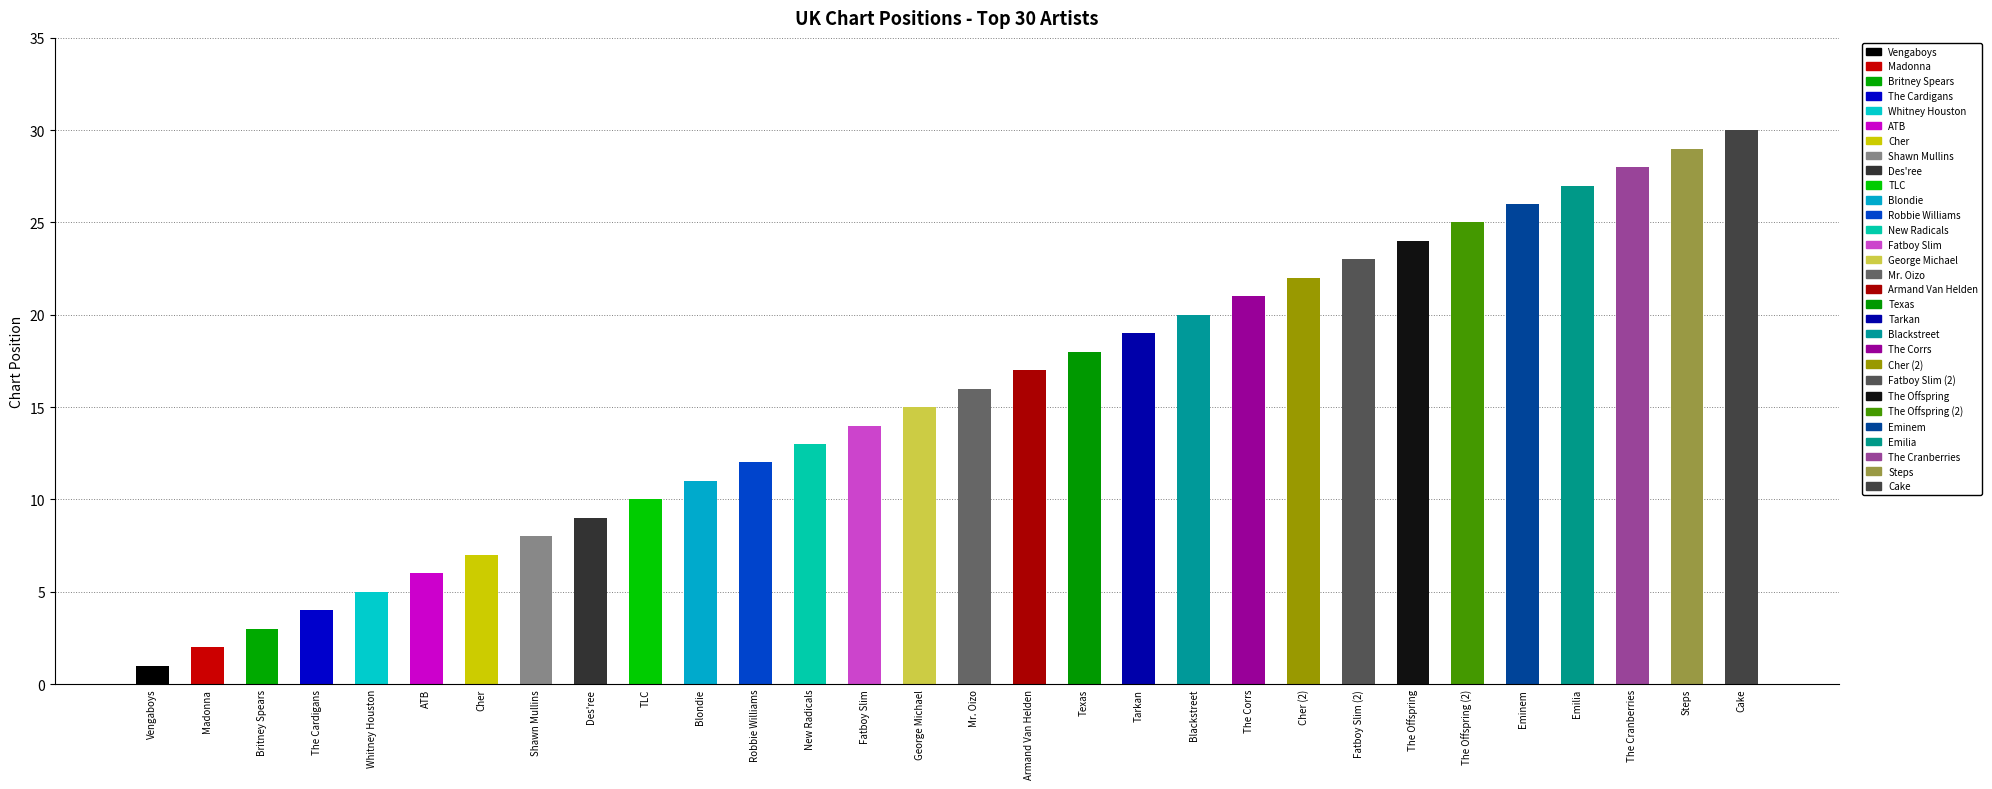

At which category does the chart reach its minimum across all series?

Vengaboys